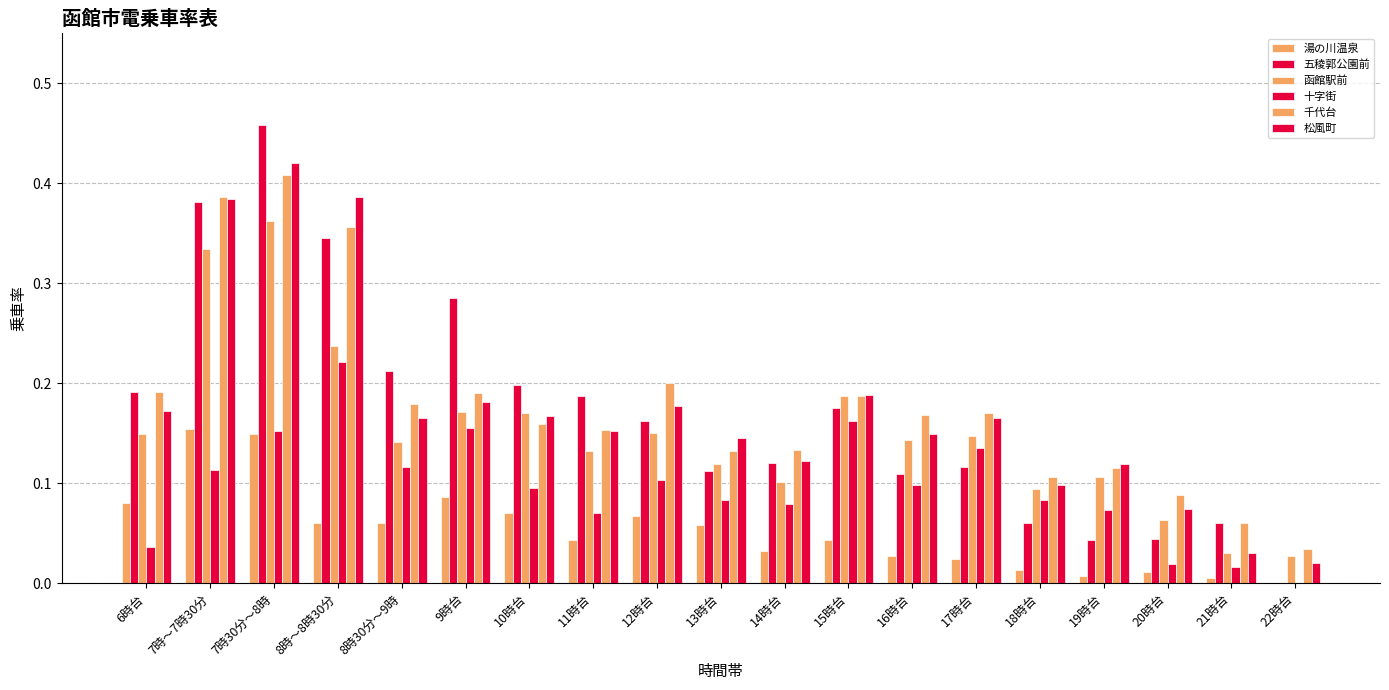

How many values in 五稜郭公園前 are above zero?

18